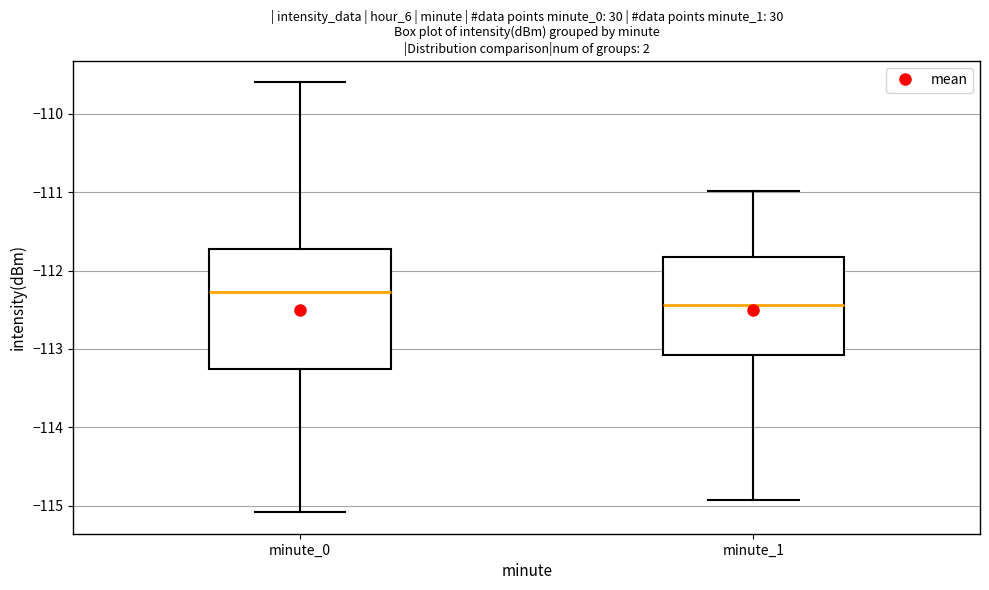

Reading left to right, transcribe this box plot: for each box, give where its median line is, the range the box spans, and where its two whiskers end, as read against the y-axis. The values are not printed on the chart, so give them approximately, as read against the axis.

minute_0: median -112.3, box -113.3 to -111.7, whiskers -115.1 to -109.6
minute_1: median -112.4, box -113.1 to -111.8, whiskers -114.9 to -111.0